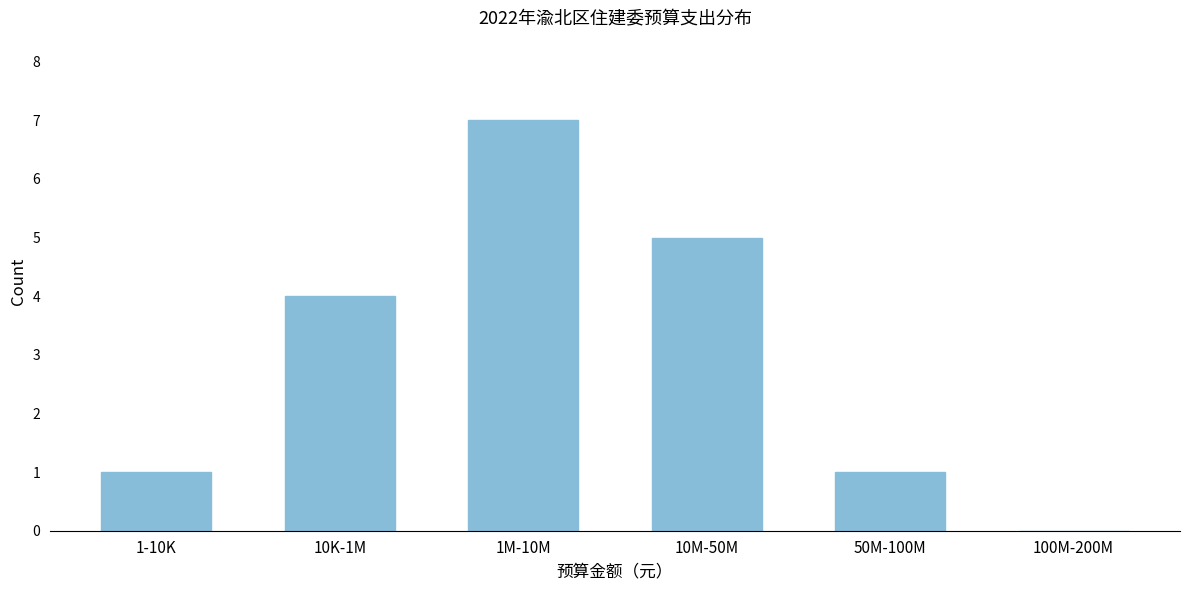

Reading left to right, list all the values displayed in this chart.

1-10K=1	10K-1M=4	1M-10M=7	10M-50M=5	50M-100M=1	100M-200M=0